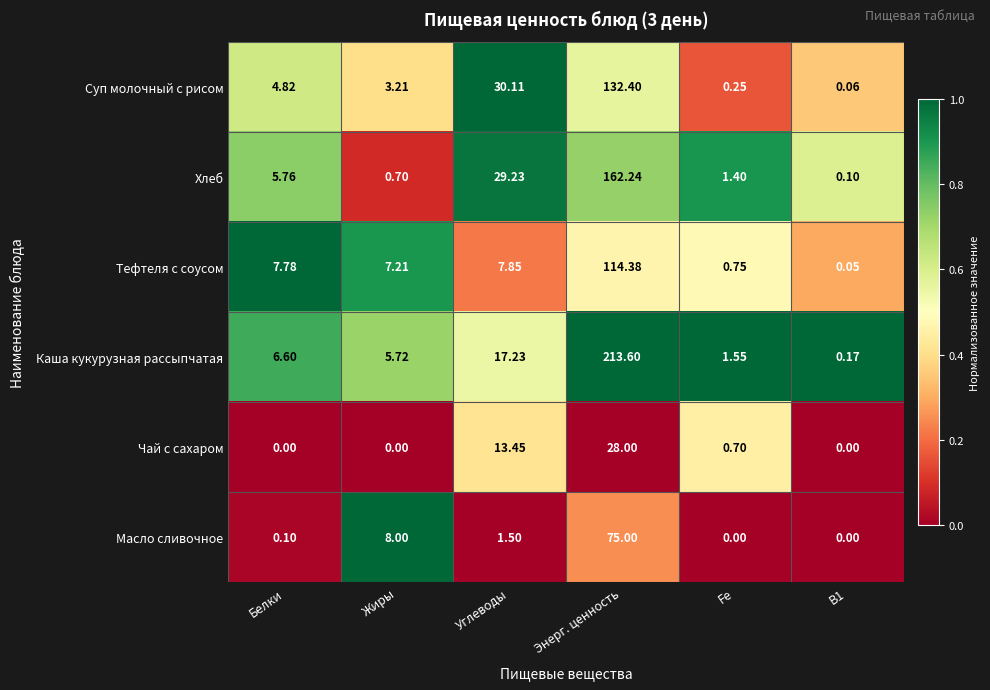

What is the spread (max minus min) of values at Жиры?

8.0